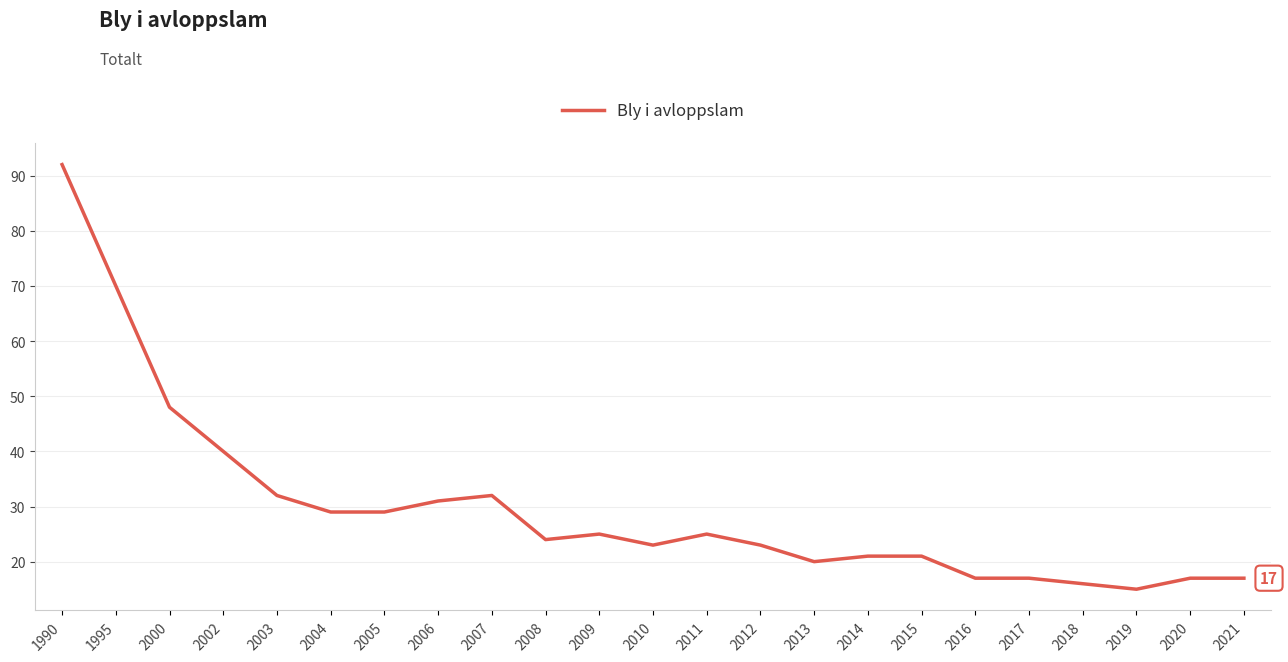

Reading left to right, extract all data points from this chart.

92	70	48	40	32	29	29	31	32	24	25	23	25	23	20	21	21	17	17	16	15	17	17